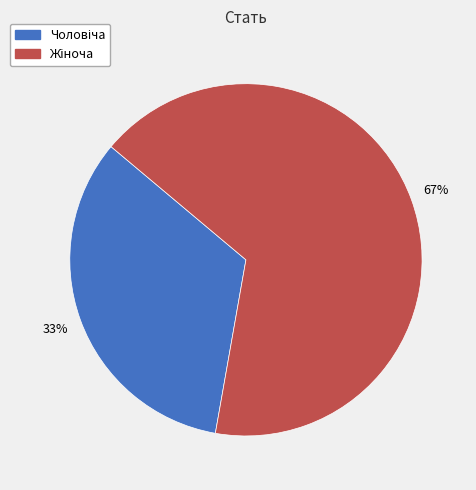

Does any single category account for the majority?

Yes